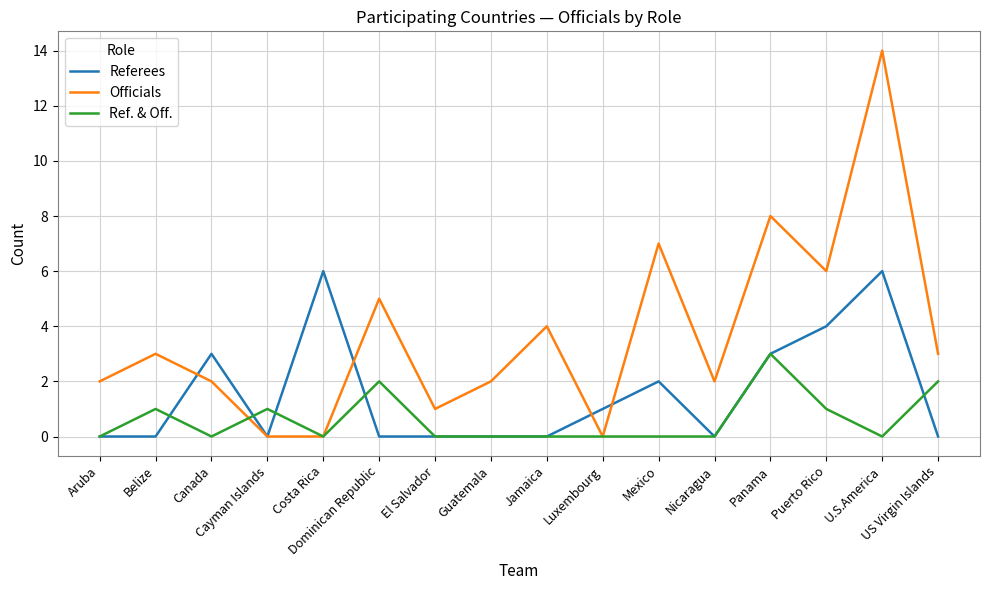

How many lines are shown in the chart?

3